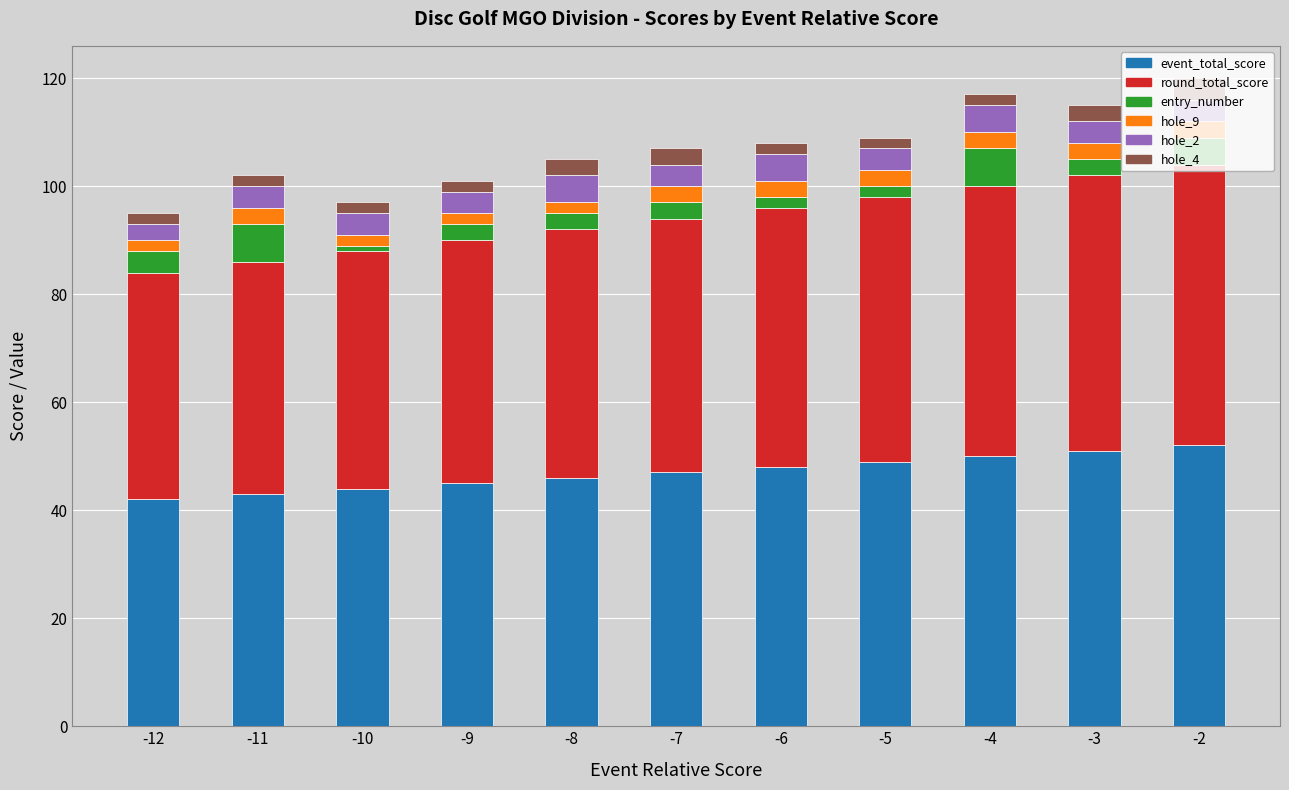

What is the total value across all series at -3?

115